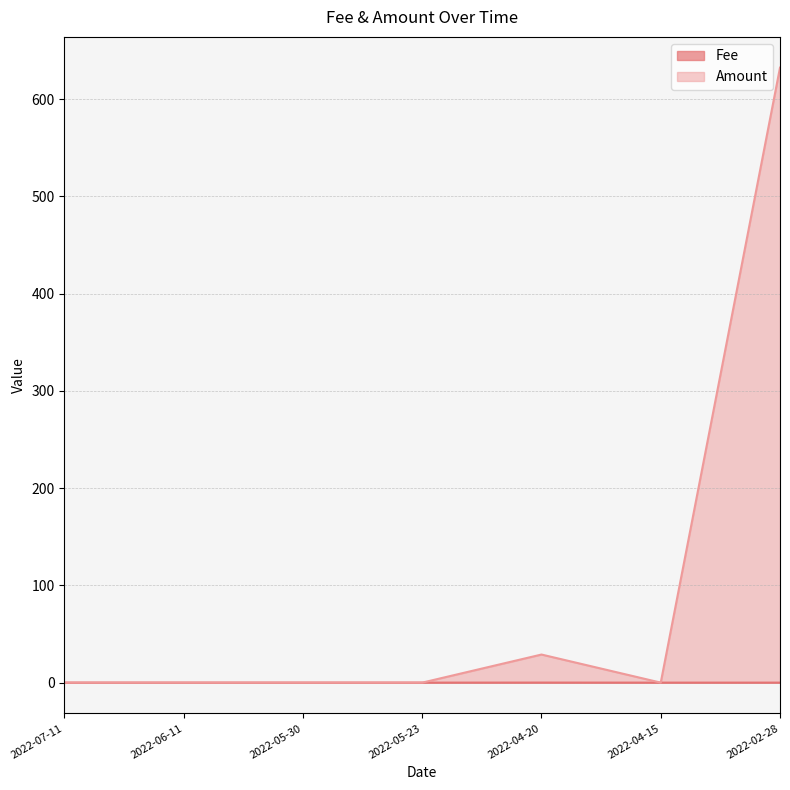

What is the difference between the second highest and minimum values in the Amount series?

28.9